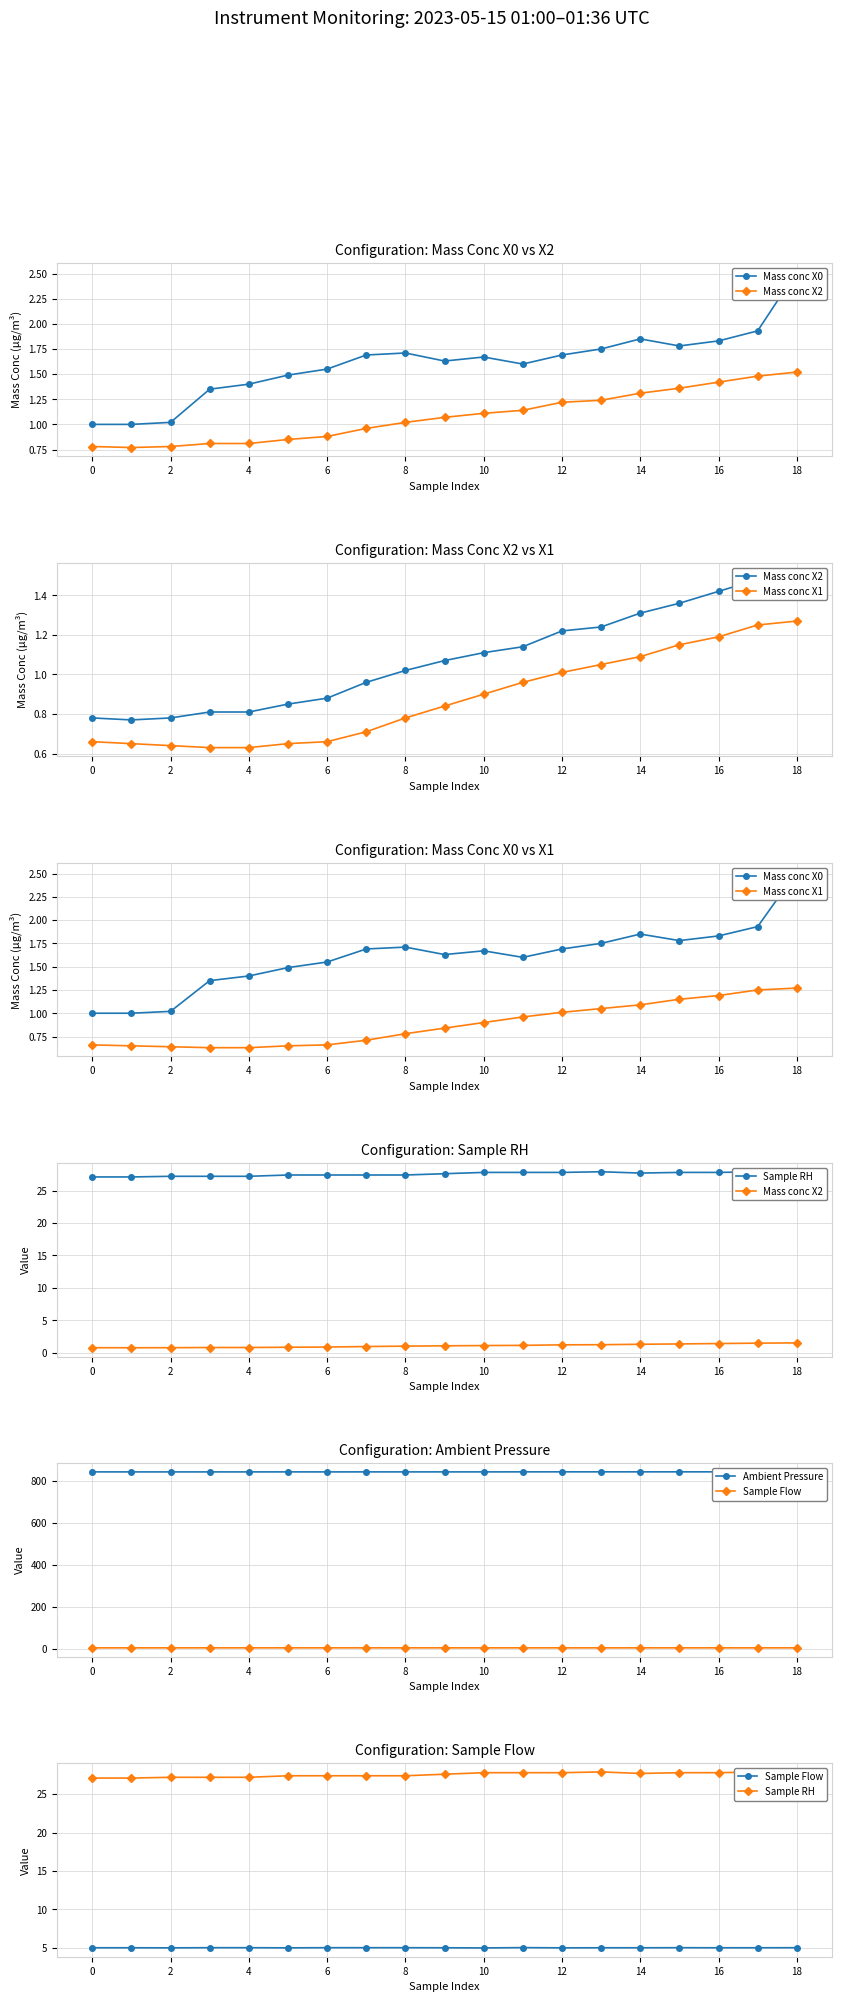

What is the difference between the highest and lowest values at 16?

841.3